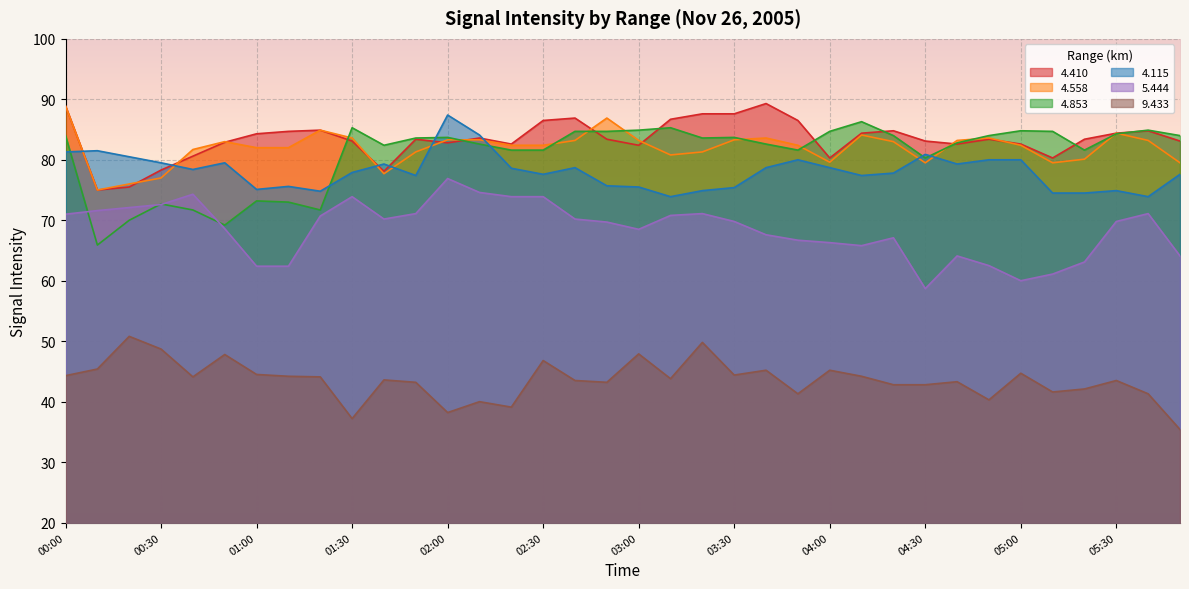

At how many categories does at least one series exceed 40?

36